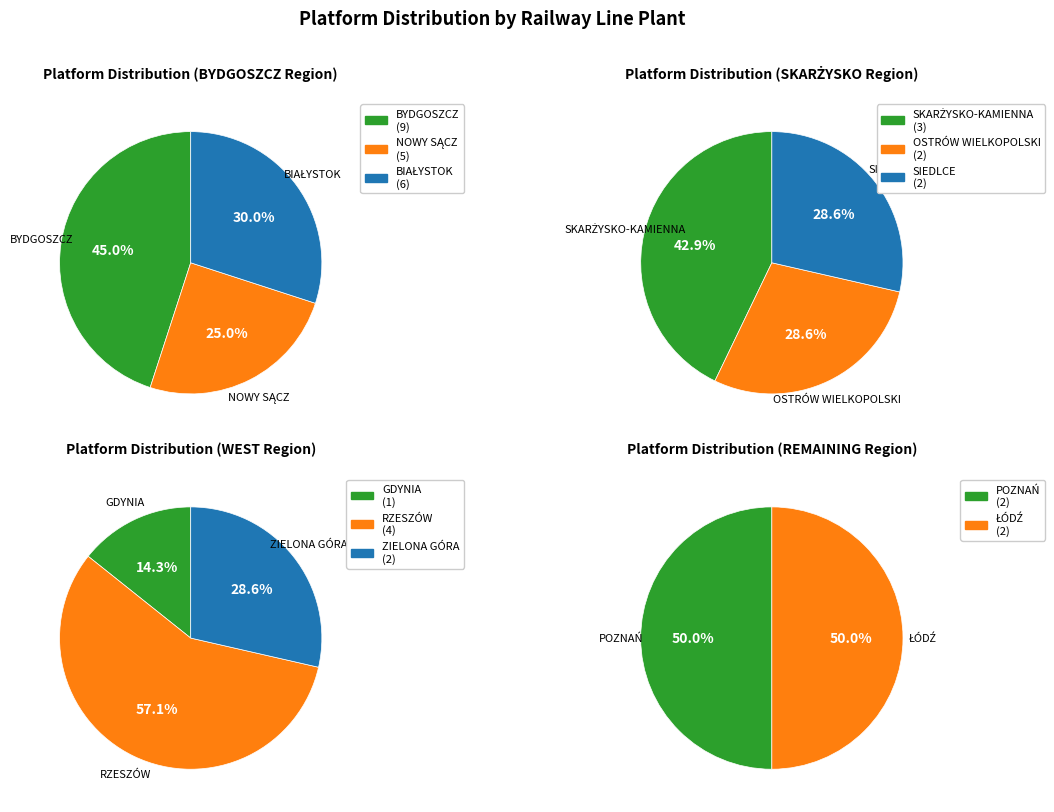

Approximately how many times larger is the value at POZNAŃ compared to OSTRÓW WIELKOPOLSKI?

1.0